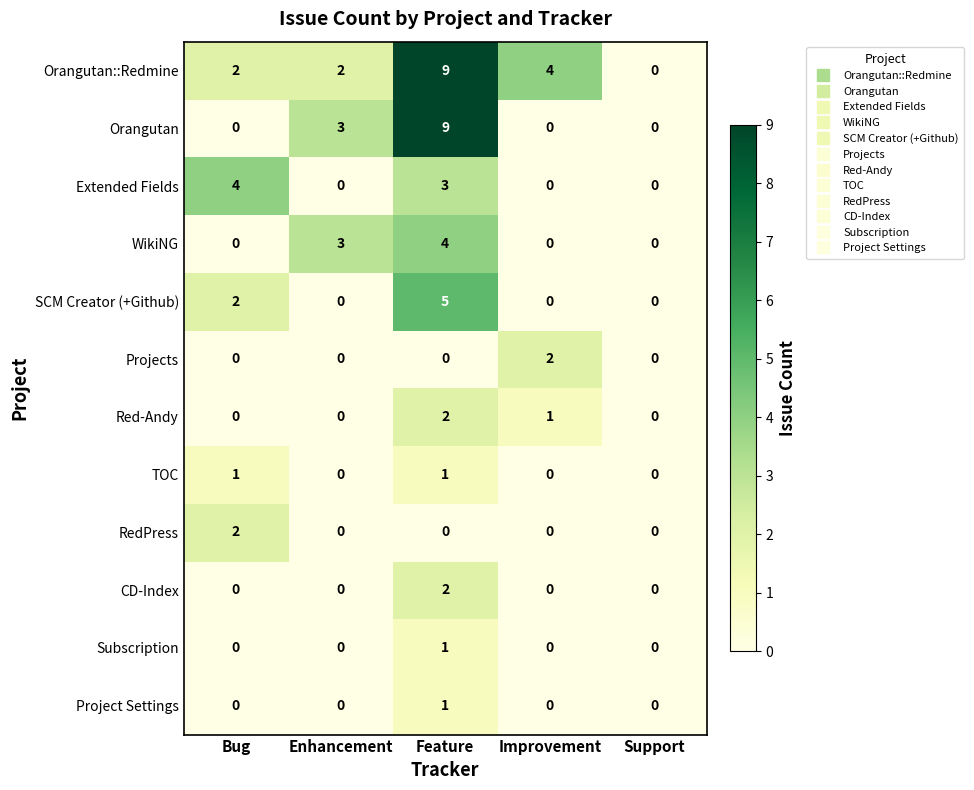

The value of WikiNG at Enhancement is 2. True or false?

False